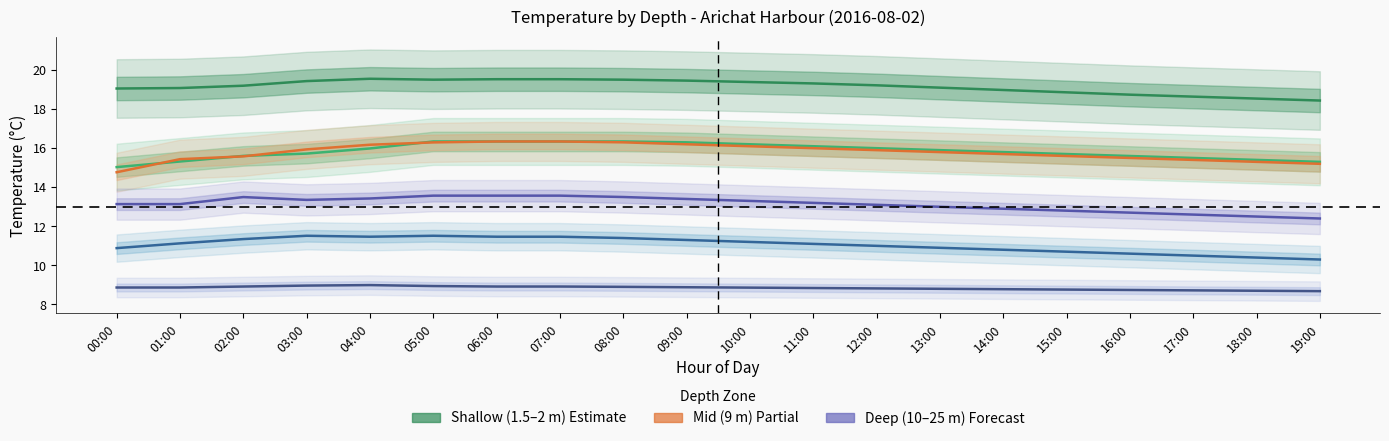

Rank the categories by depth 2.0 m (Estimate) value from lowest to highest.

00:00, 19:00, 01:00, 18:00, 17:00, 16:00, 02:00, 15:00, 03:00, 14:00, 13:00, 04:00, 12:00, 11:00, 10:00, 09:00, 05:00, 06:00, 07:00, 08:00